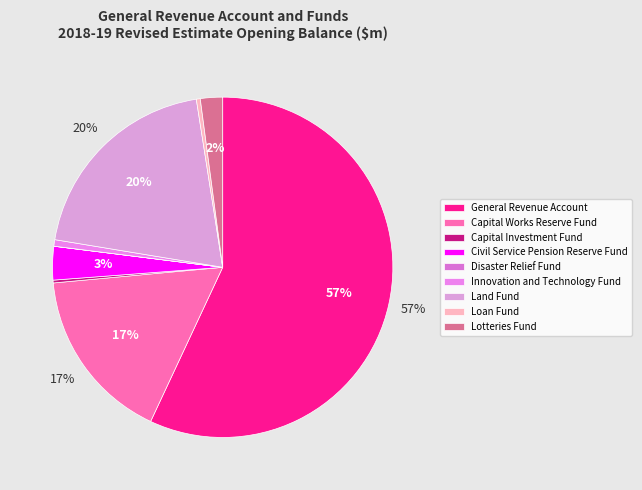

What percentage do Disaster Relief Fund and Capital Works Reserve Fund together represent?

16.6%